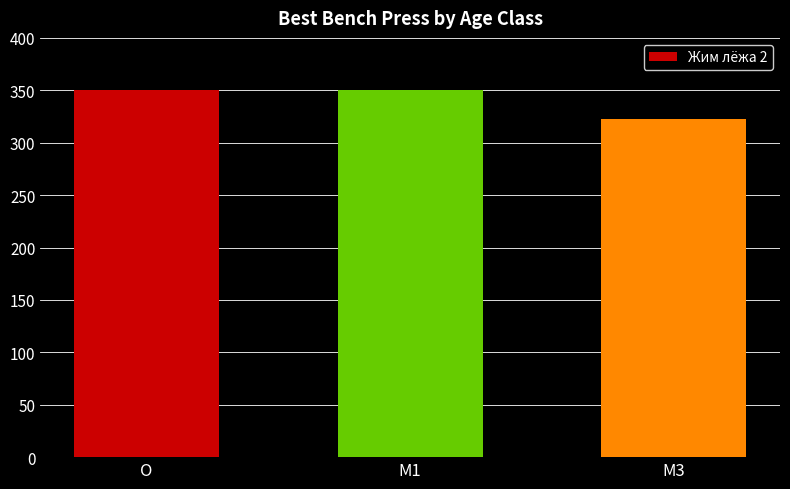

What is the difference between the maximum and minimum values?

27.5